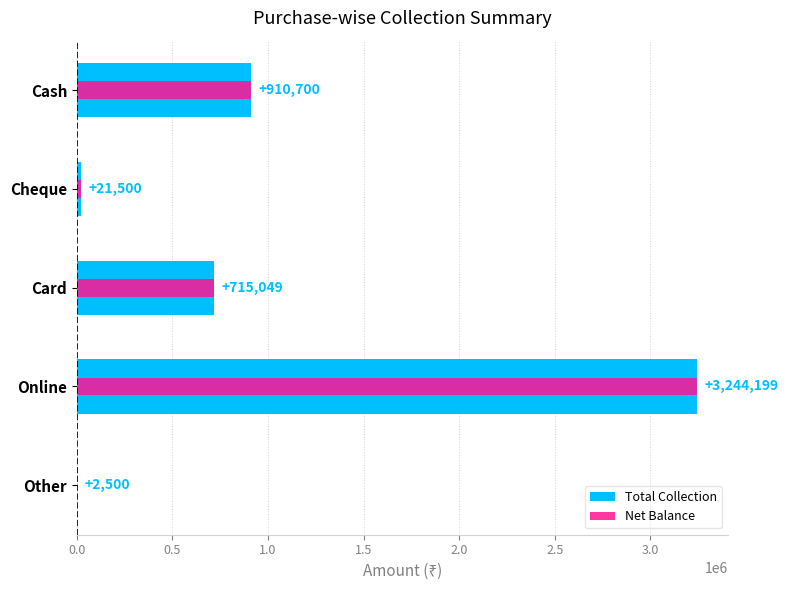

What is the difference between the maximum and minimum values in the Total Collection series?

3241699